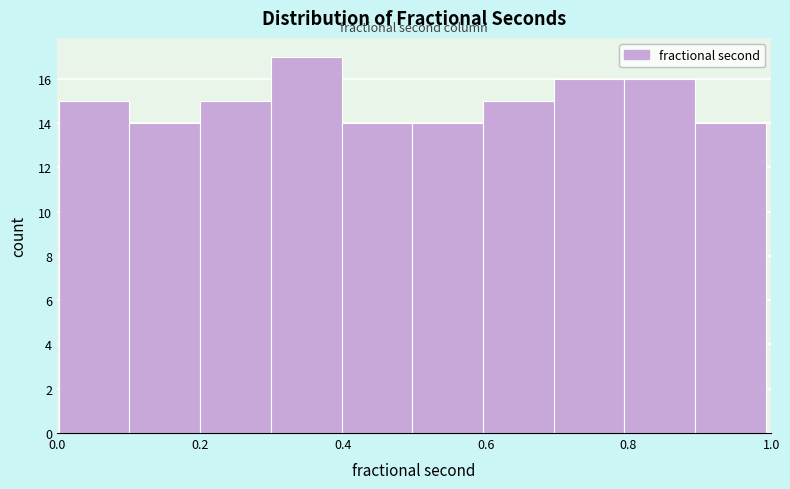

Reading left to right, transcribe this chart: for each bar, give the range it covers on the x-axis and its height. Neither the bar edges nor the heights are printed on the chart, so give them approximately, as read against the axes.

0.0 to 0.1: 15
0.1 to 0.2: 14
0.2 to 0.3: 15
0.3 to 0.4: 17
0.4 to 0.5: 14
0.5 to 0.6: 14
0.6 to 0.7: 15
0.7 to 0.8: 16
0.8 to 0.9: 16
0.9 to 1.0: 14